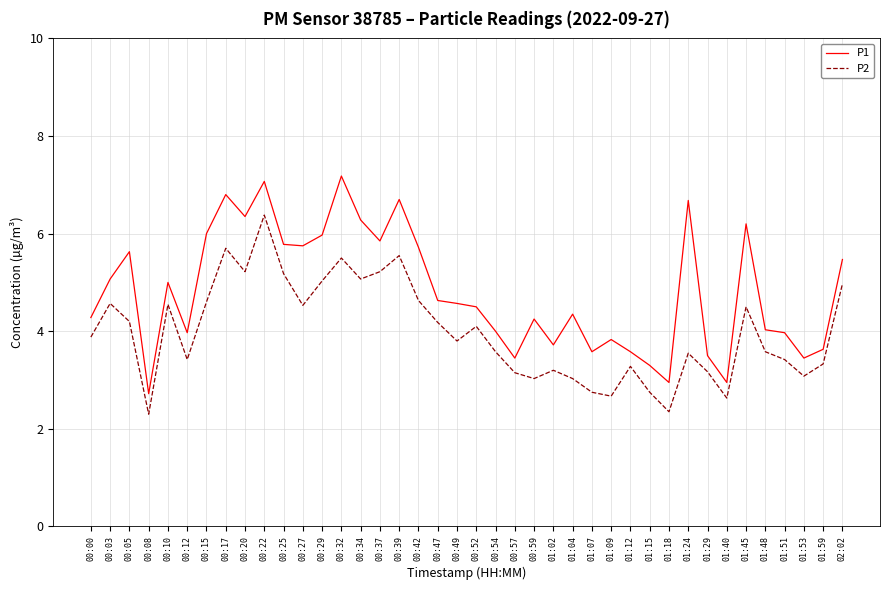

List the series in order of their overall mean, lowest first.

P2, P1